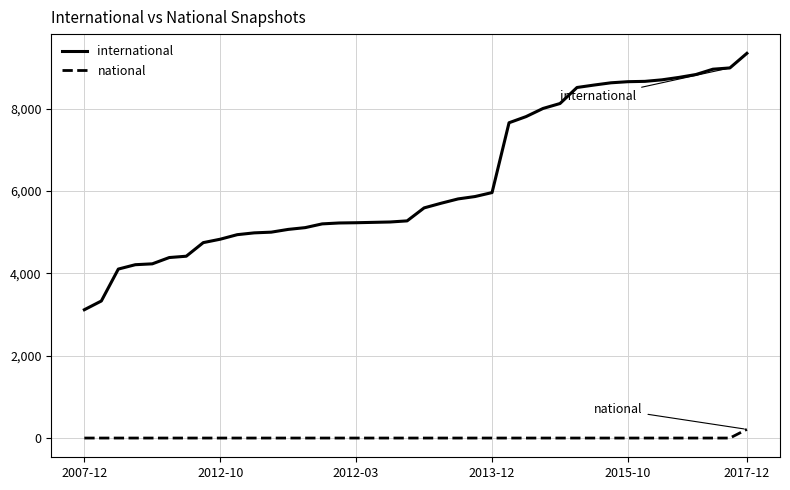

What is the difference between the maximum and minimum values in the international series?

6224